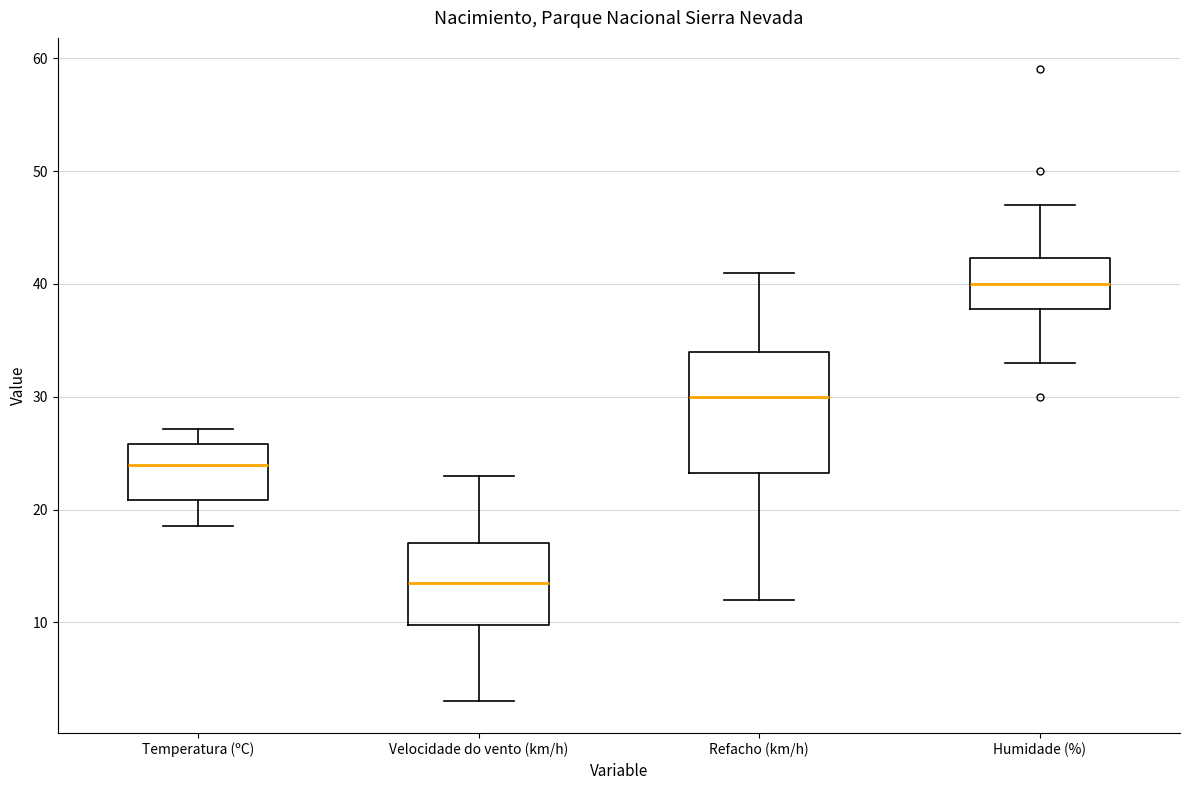

Which box is the tallest, from its lower edge to its upper edge?

Refacho (km/h)